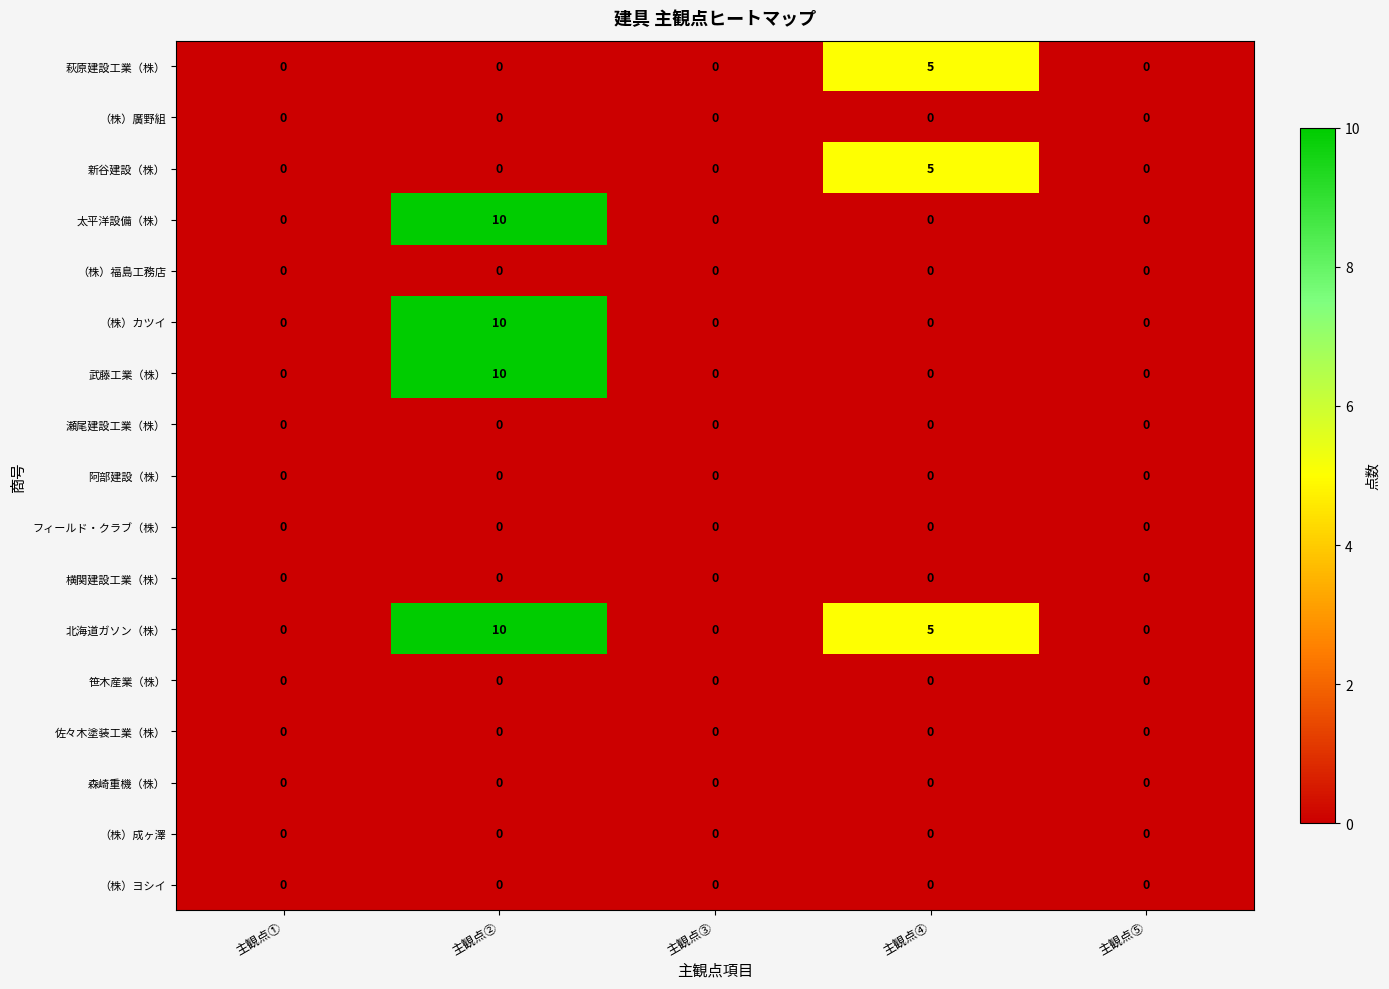

How many categories are shown in the chart?

5